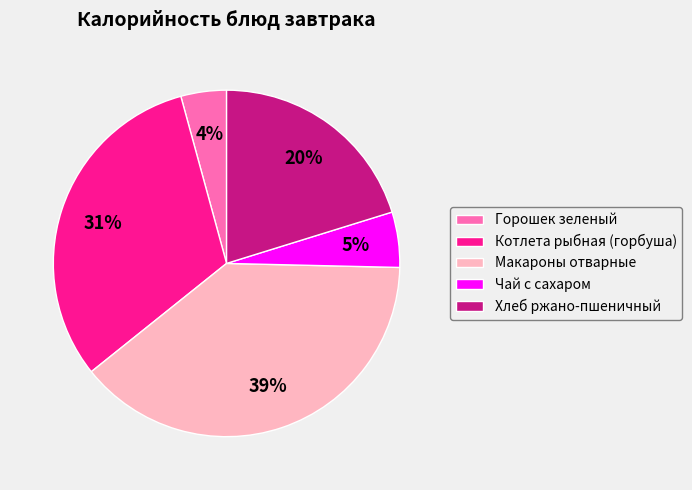

Does Горошек зеленый account for over 50% of the chart?

No